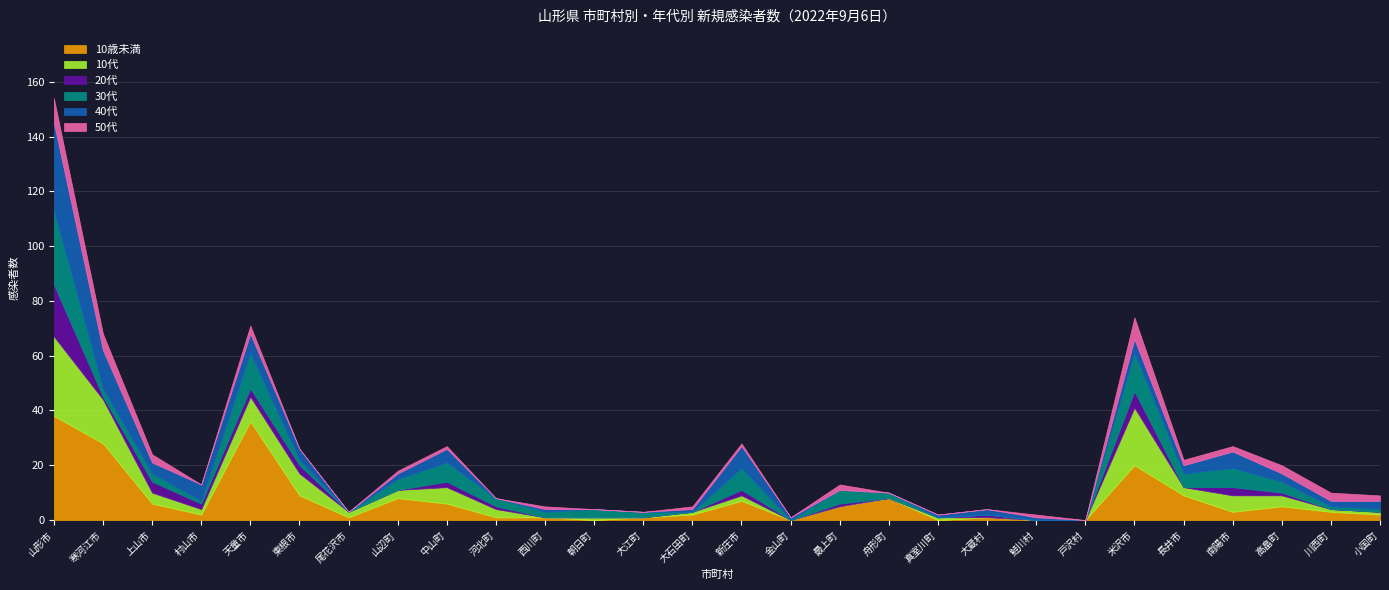

What is the sum of all 20代 values?

49